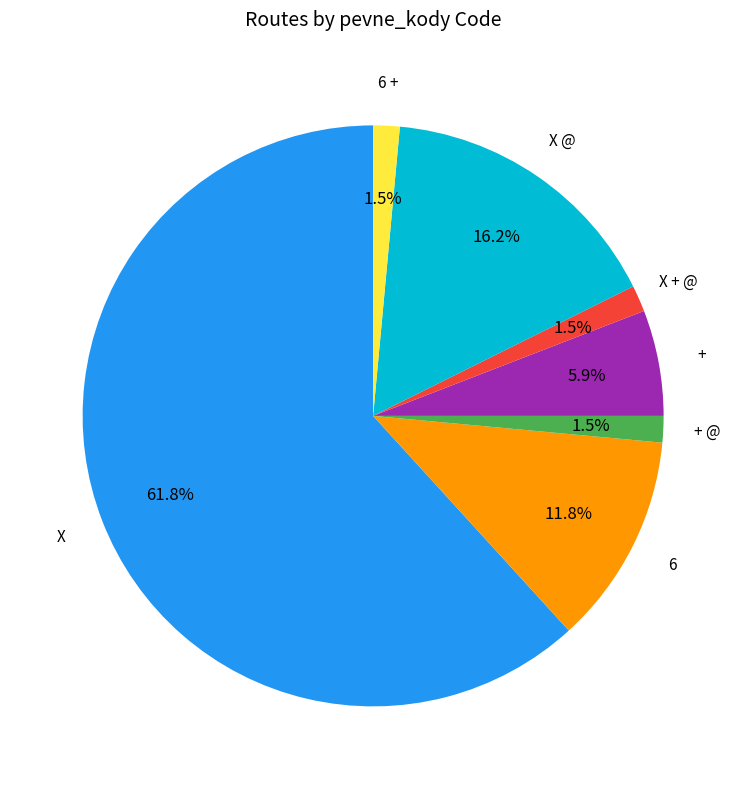

To the nearest percent, what portion does X @ represent?

16%